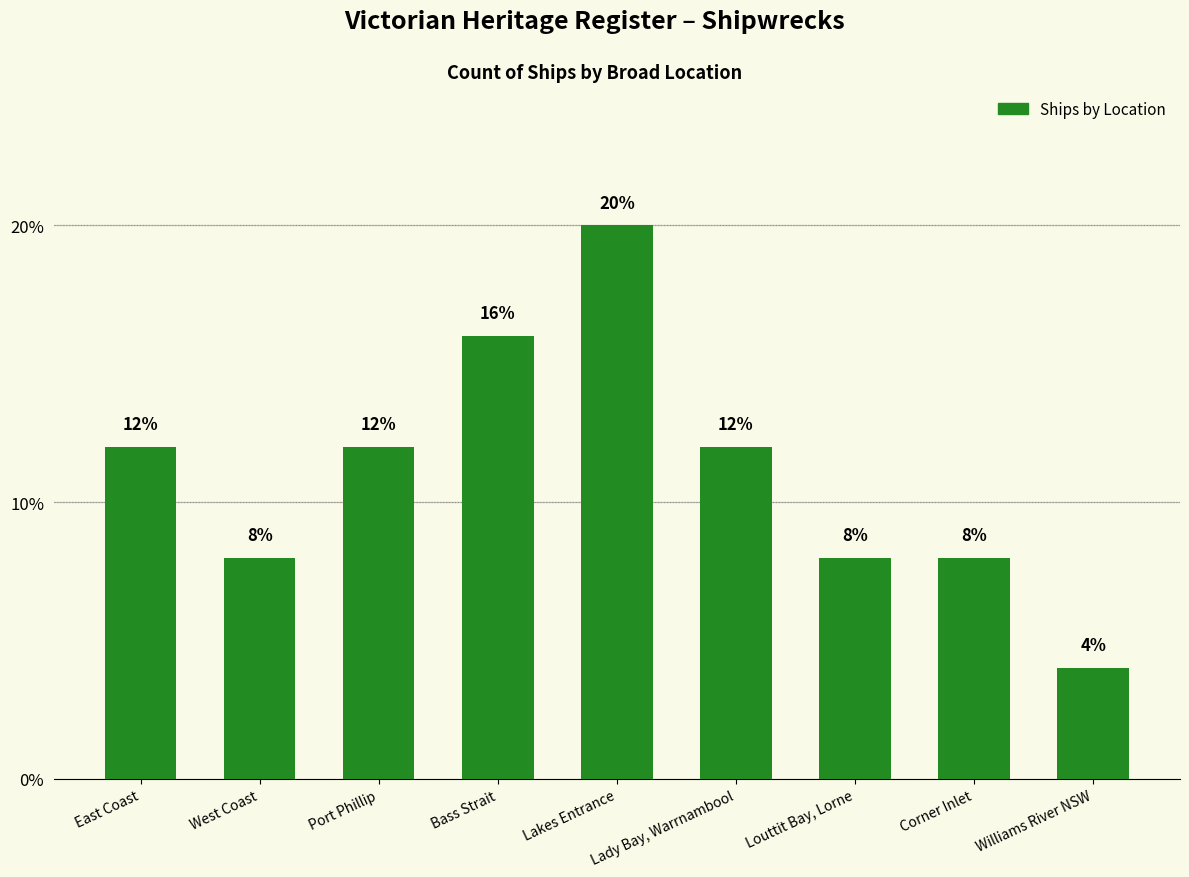

What position from the right is Lakes Entrance?

5